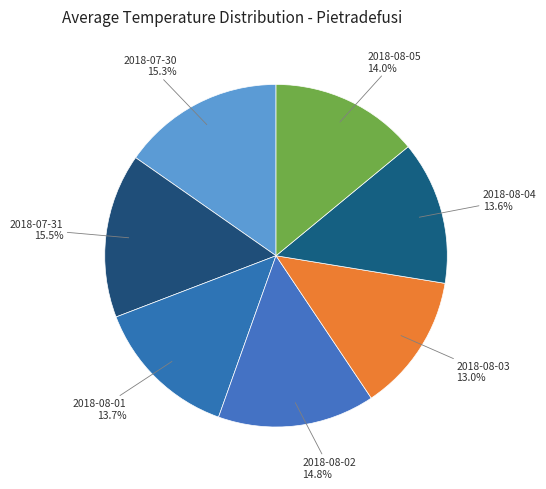

How many slices are in this pie chart?

7